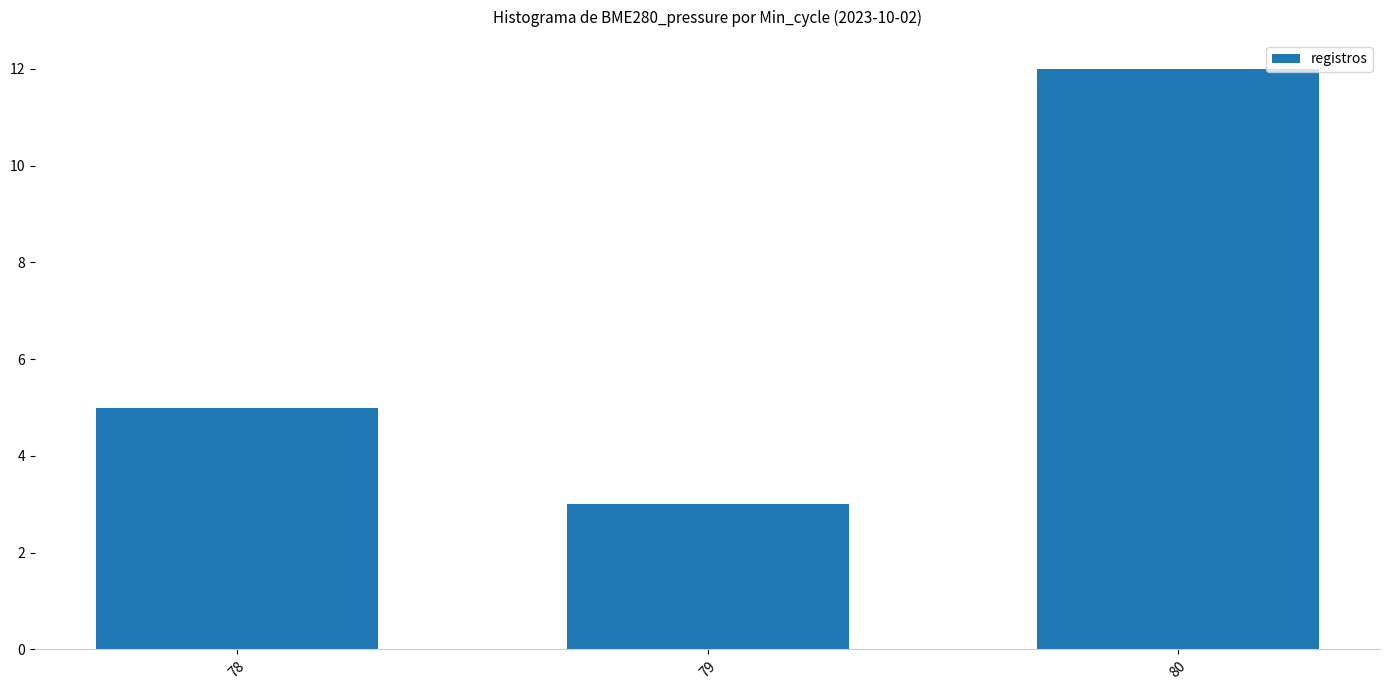

Approximately how many times larger is the value at 78 compared to 79?

1.7